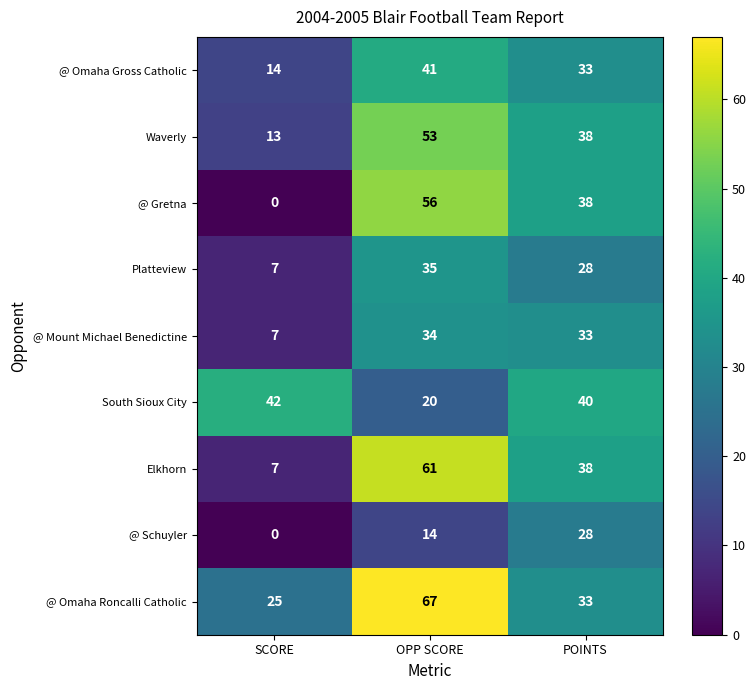

What is the difference between the @ Omaha Roncalli Catholic values at OPP SCORE and POINTS?

34